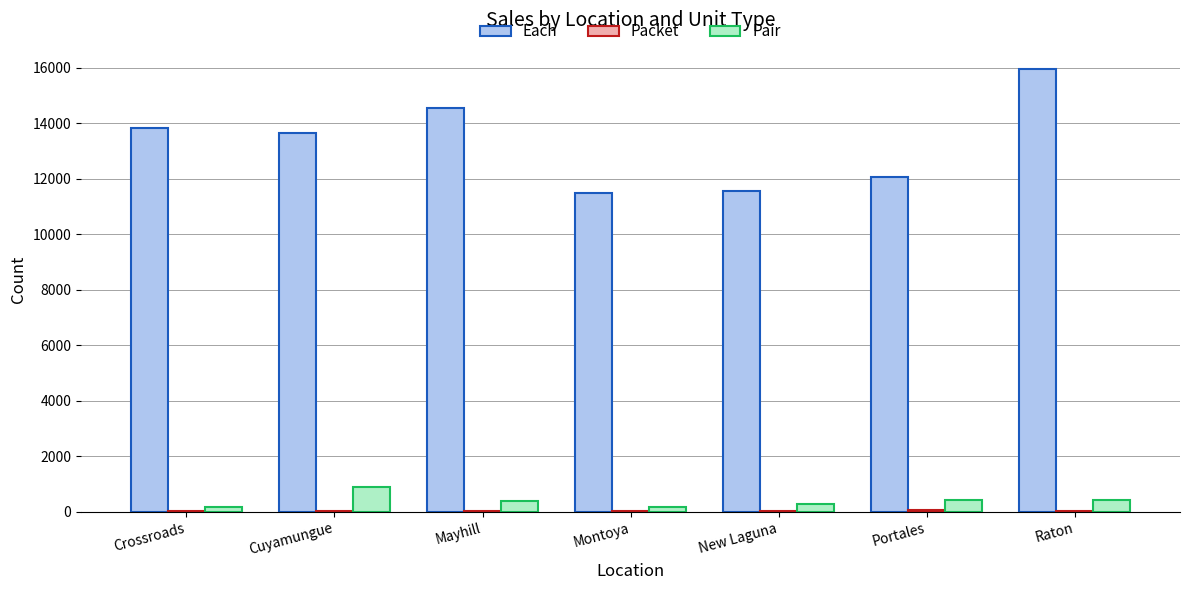

True or false: Pair has a value of 180 at Montoya.

True